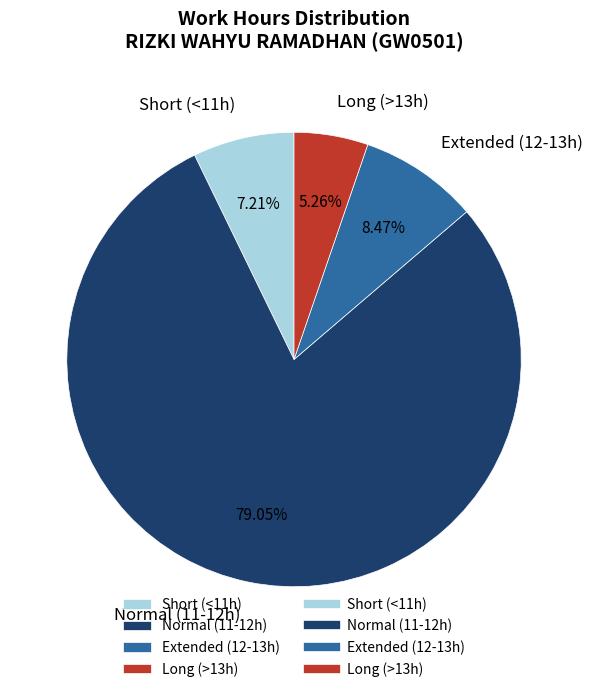

Is the sum of Long (>13h) and Normal (11-12h) greater than half?

Yes